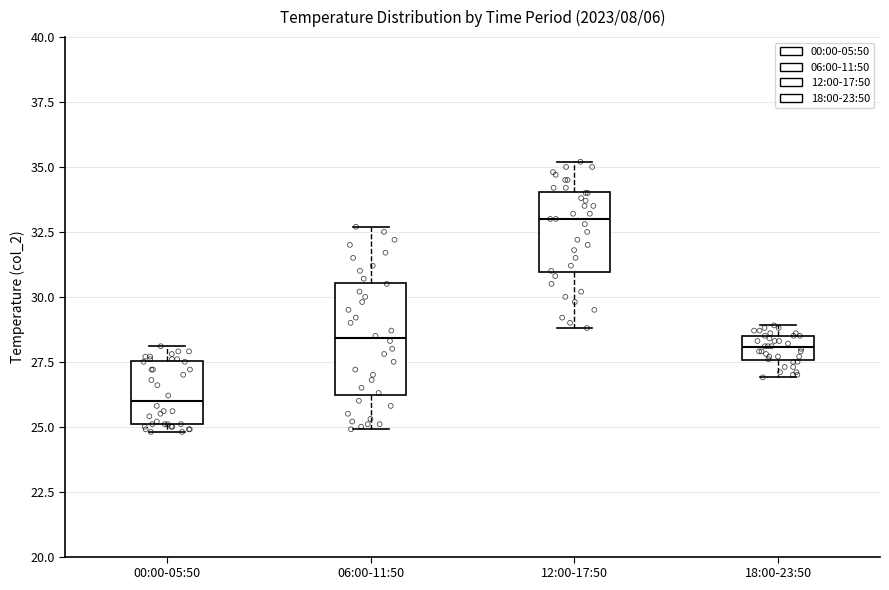

Reading left to right, transcribe this box plot: for each box, give where its median line is, the range the box spans, and where its two whiskers end, as read against the y-axis. The values are not printed on the chart, so give them approximately, as read against the axis.

00:00-05:50: median 26.0, box 25.0 to 27.5, whiskers 25.0 (just below the box's lower edge) to 28.0
06:00-11:50: median 28.5, box 26.0 to 30.5, whiskers 25.0 to 32.5
12:00-17:50: median 33.0, box 31.0 to 34.0, whiskers 29.0 to 35.0
18:00-23:50: median 28.0, box 27.5 to 28.5, whiskers 27.0 to 29.0